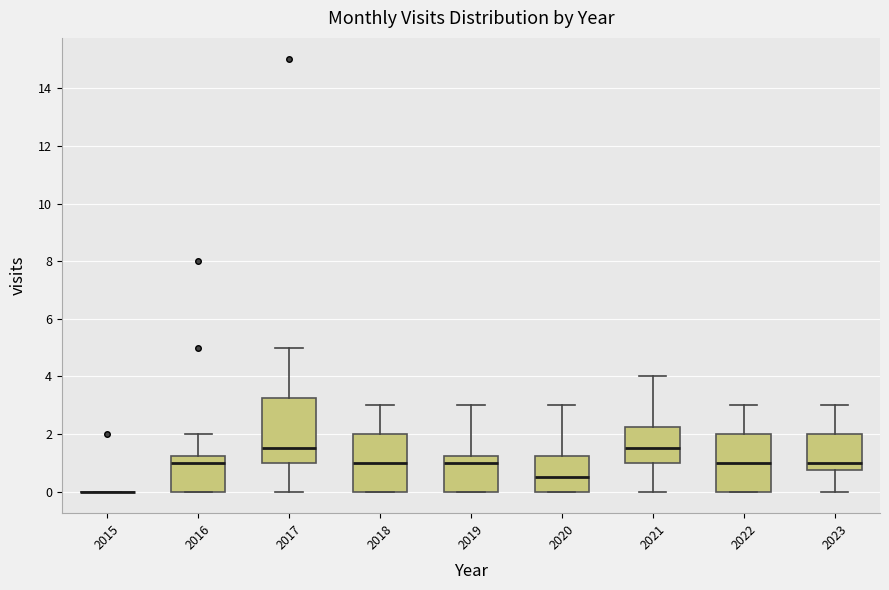

Comparing the boxes themselves (not the whiskers), which one is the tallest?

2017